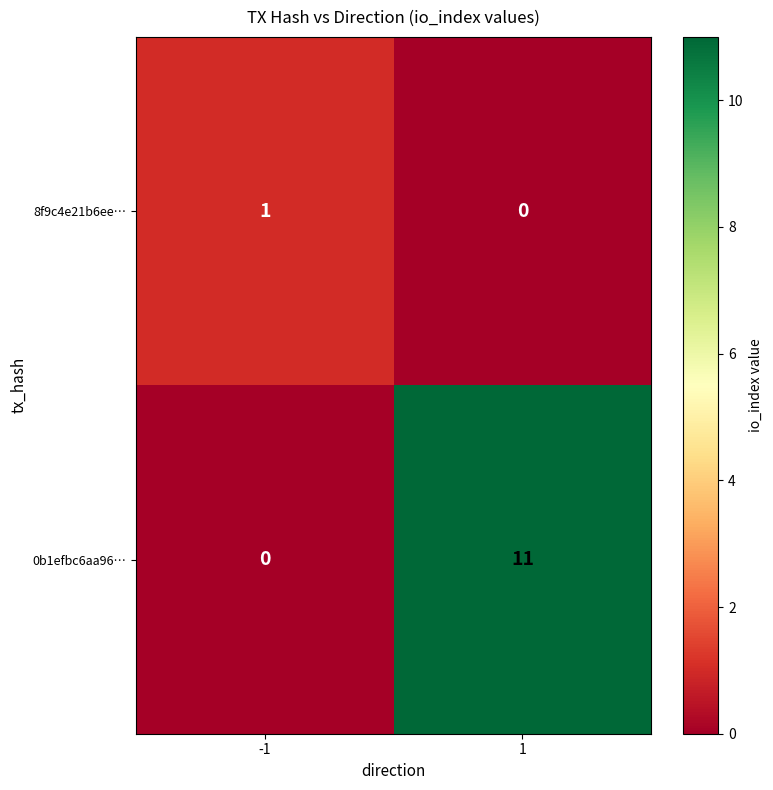

True or false: 0b1efbc6aa96… has a value of 0 at -1.

True